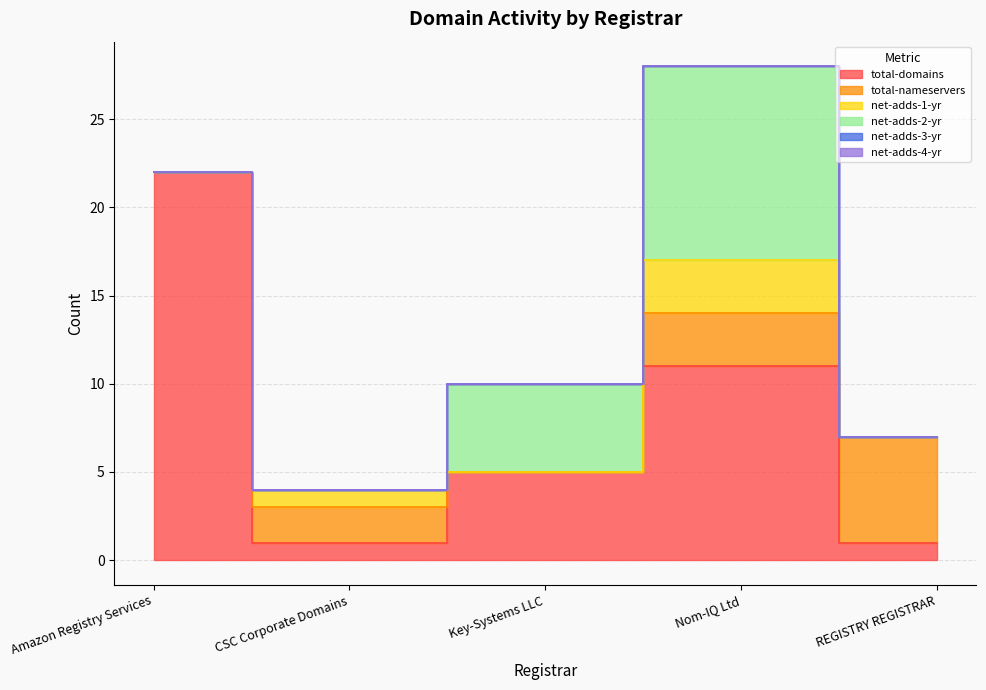

What is the difference between the maximum and second lowest values in the total-domains series?

21